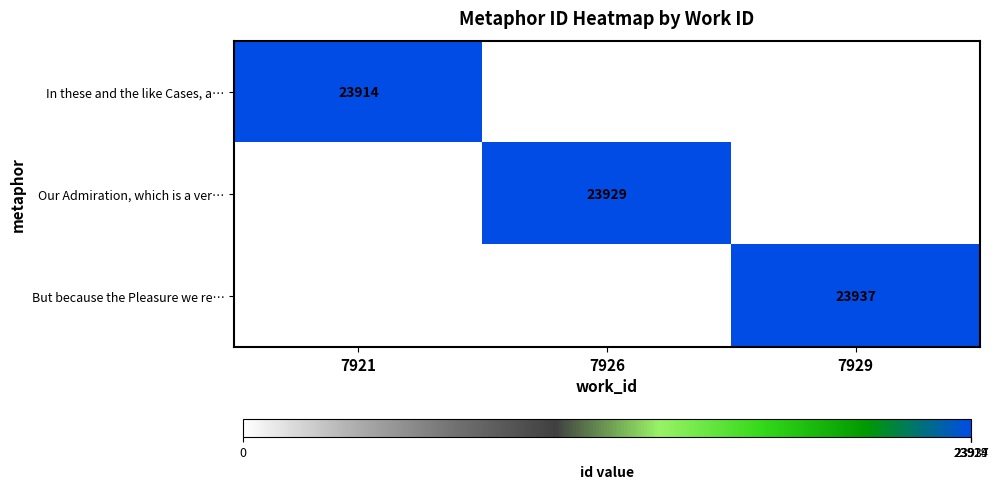

At which category does the chart reach its minimum across all series?

7926